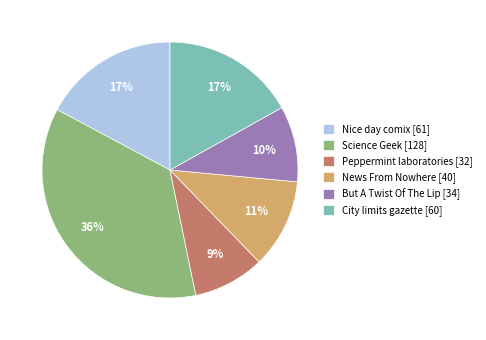

How many slices are in this pie chart?

6